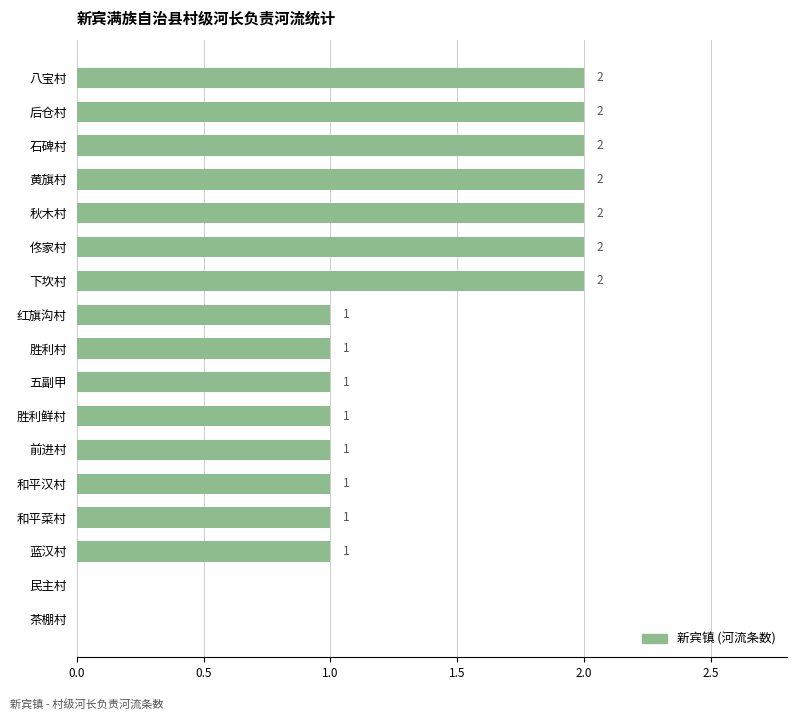

True or false: the data shows 1 at 石碑村.

False